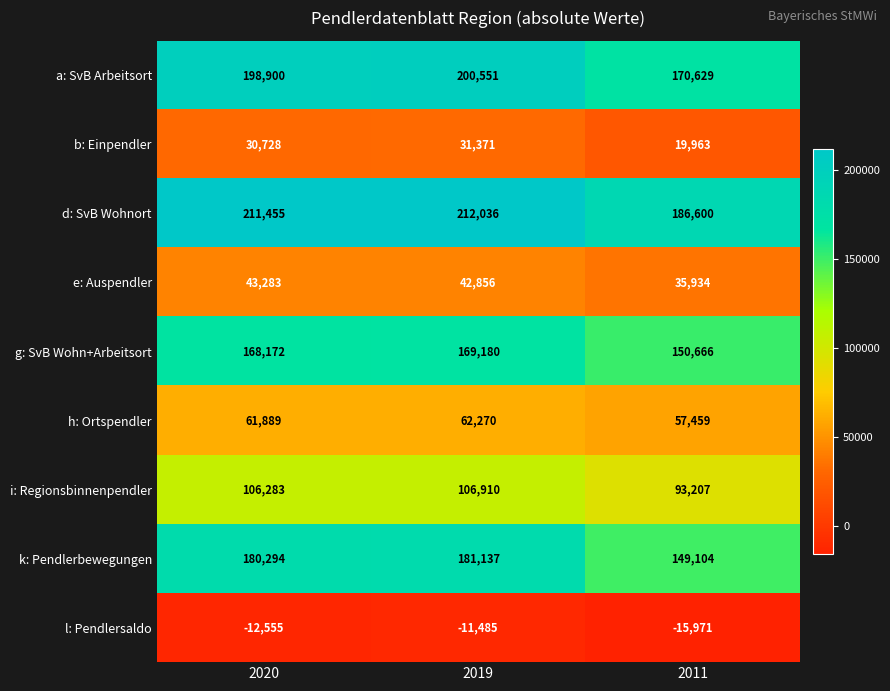

At 2019, list the series in order from smallest to largest.

l: Pendlersaldo, b: Einpendler, e: Auspendler, h: Ortspendler, i: Regionsbinnenpendler, g: SvB Wohn+Arbeitsort, k: Pendlerbewegungen, a: SvB Arbeitsort, d: SvB Wohnort